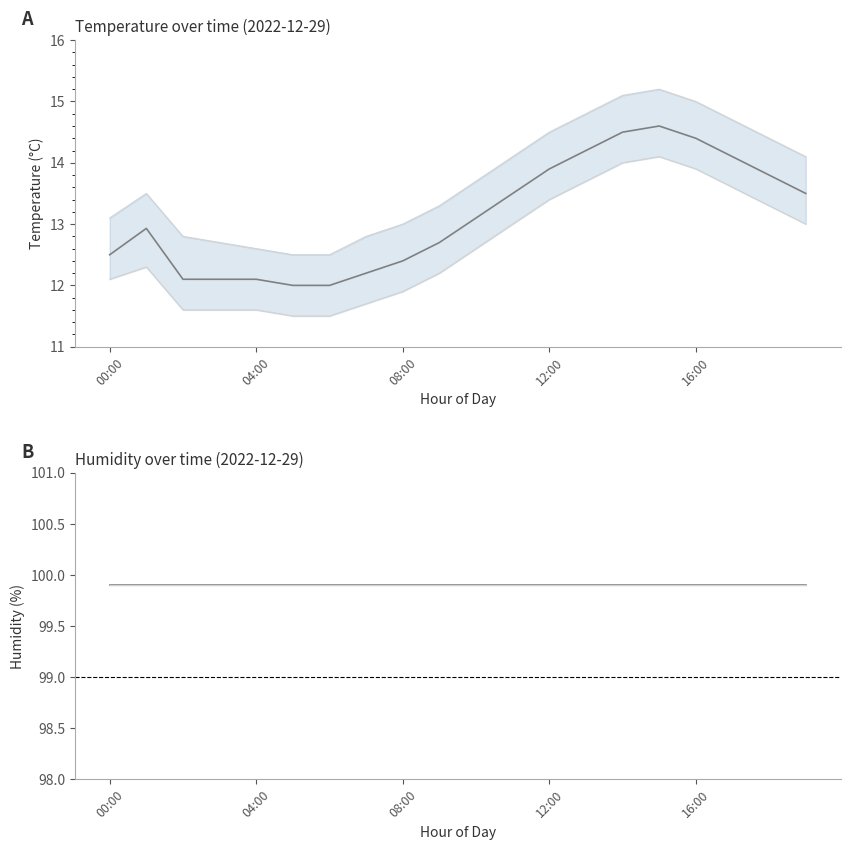

What is the spread (max minus min) of values at 19?

86.4